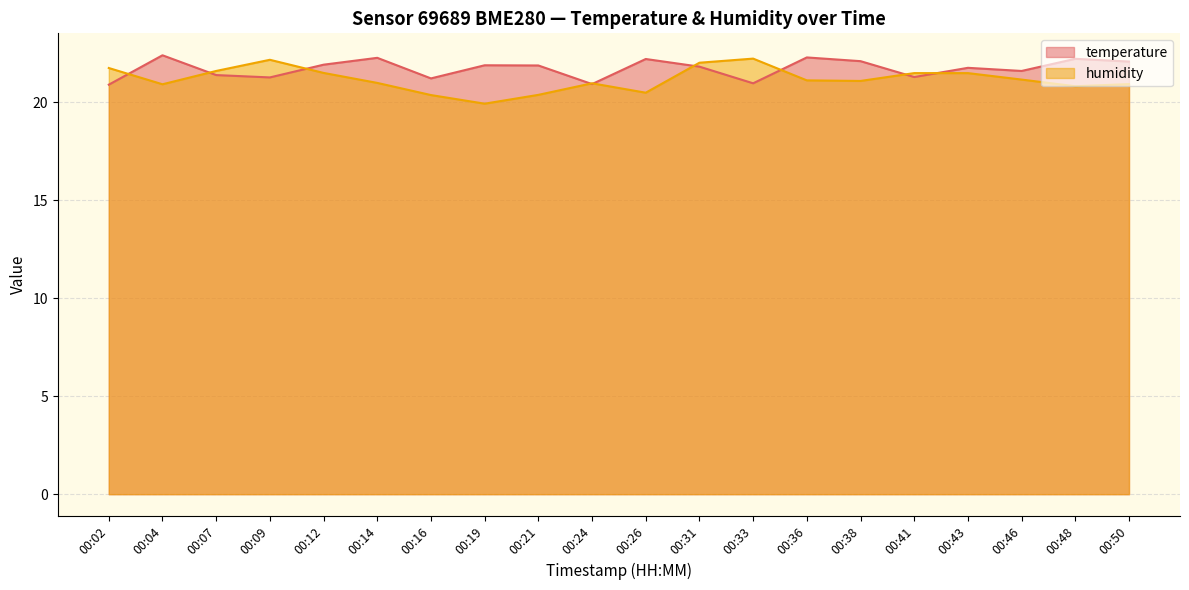

What is the value of the humidity point at the 2nd from the left?

20.9